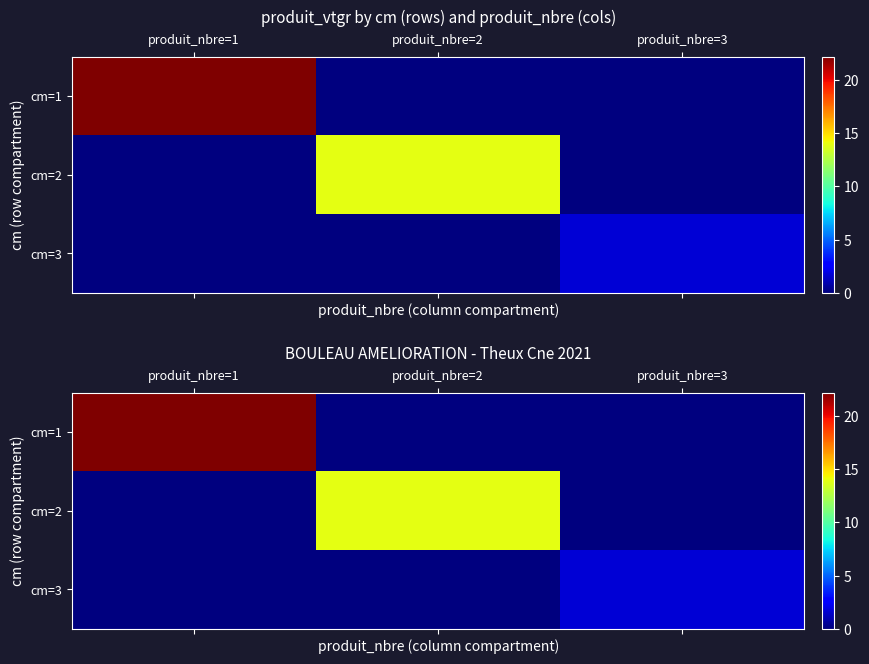

What is the greatest value displayed?

22.2